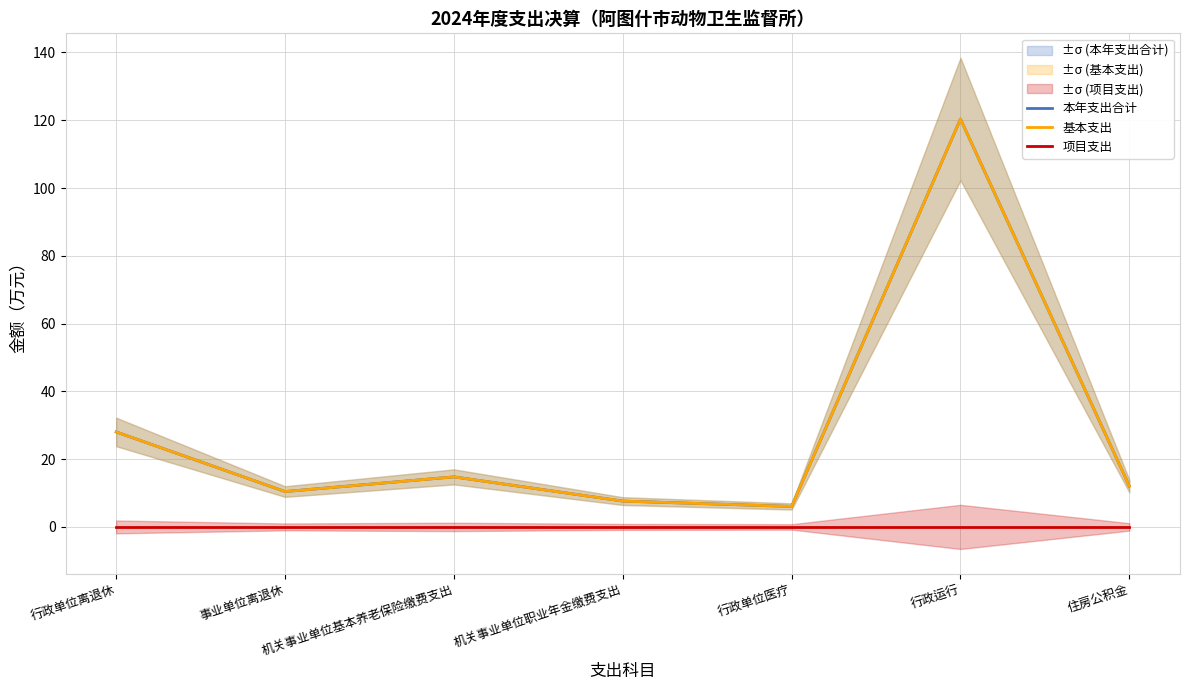

Reading right to left, what are all the values shown in this chart?

本年支出合计: 住房公积金=12.0	行政运行=120.3	行政单位医疗=6.0	机关事业单位职业年金缴费支出=7.6	机关事业单位基本养老保险缴费支出=14.8	事业单位离退休=10.4	行政单位离退休=28.0
基本支出: 住房公积金=12.0	行政运行=120.3	行政单位医疗=6.0	机关事业单位职业年金缴费支出=7.6	机关事业单位基本养老保险缴费支出=14.8	事业单位离退休=10.4	行政单位离退休=28.0
项目支出: 住房公积金=0.0	行政运行=0.0	行政单位医疗=0.0	机关事业单位职业年金缴费支出=0.0	机关事业单位基本养老保险缴费支出=0.0	事业单位离退休=0.0	行政单位离退休=0.0